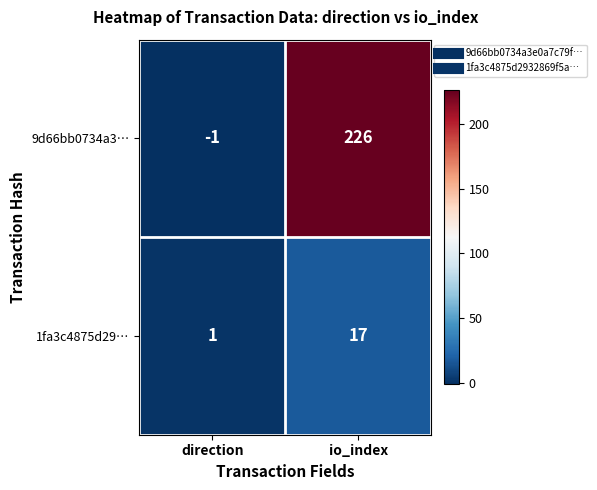

What is the difference between the maximum and minimum values in the 9d66bb0734a3… series?

227